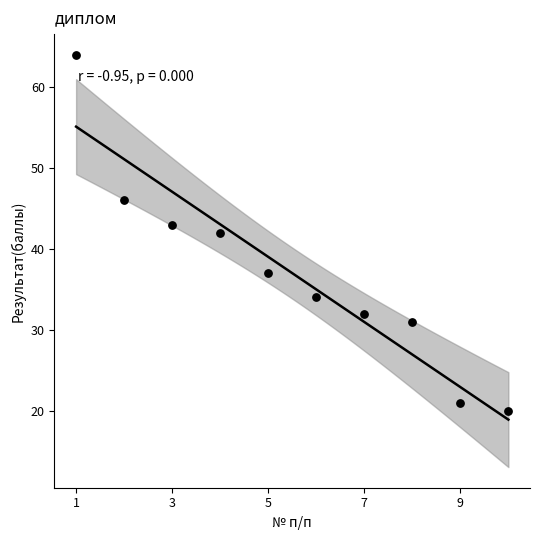

What is the range of X values (max minus min)?

9